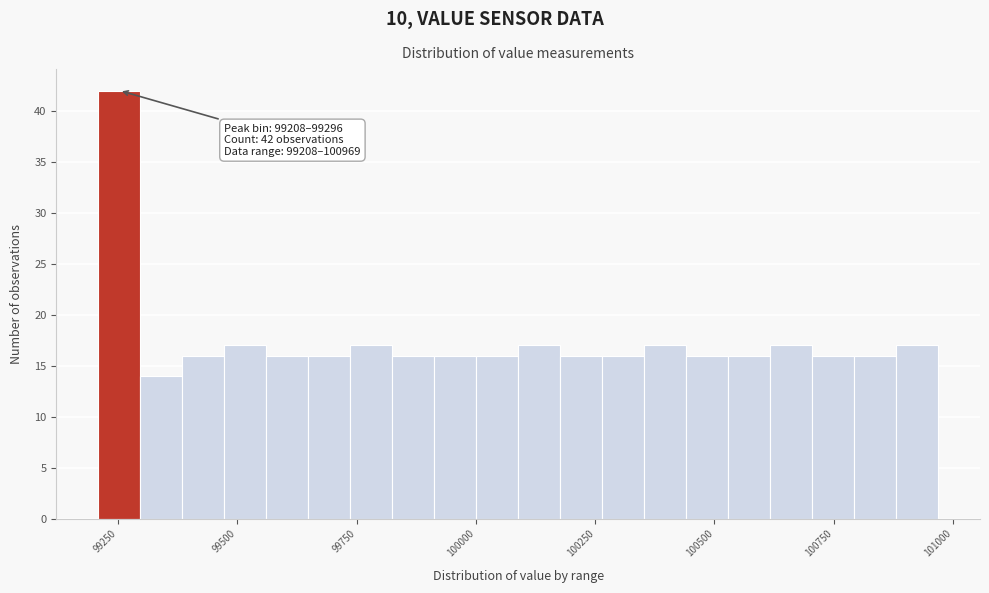

Around what value on the x-axis is the tallest bar? Give the approximate position of its centre, as read against the axis.

99250